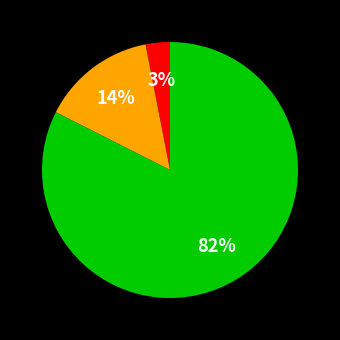

Is there any slice that represents more than half of the pie?

Yes